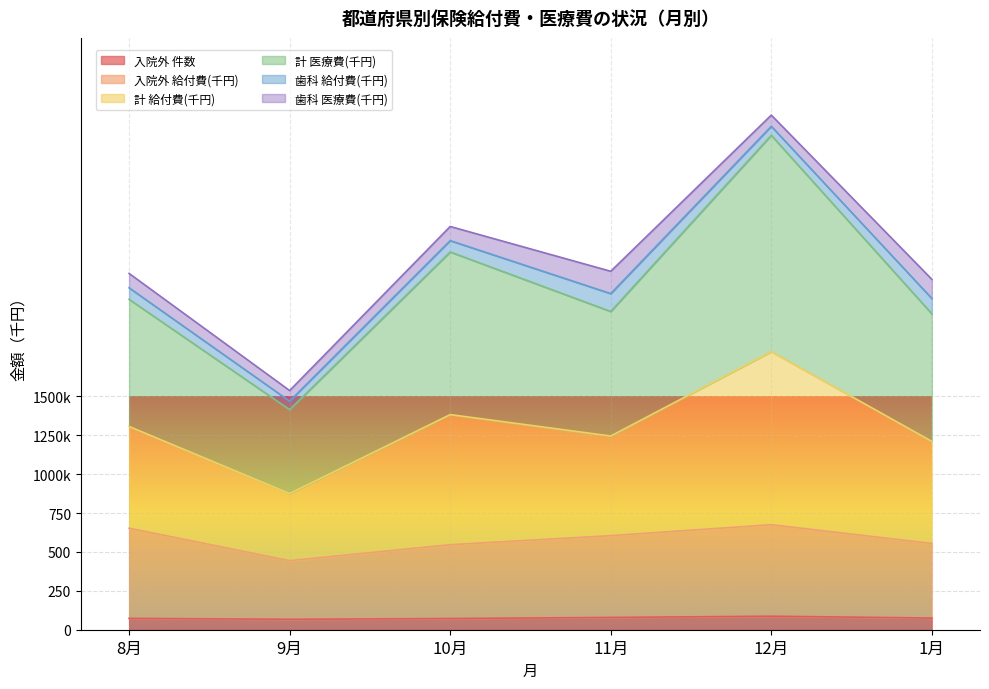

Which series has the largest total across all categories?

計 医療費(千円)